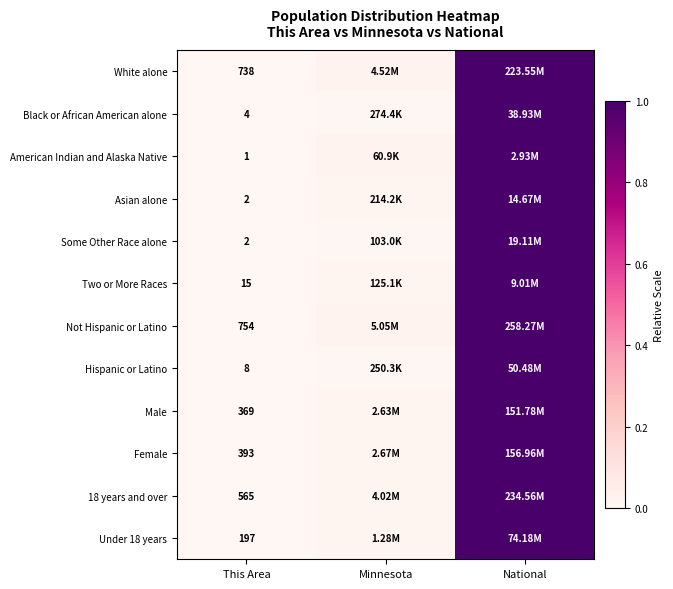

Is the value of Female at National greater than the value of Some Other Race alone at This Area?

Yes